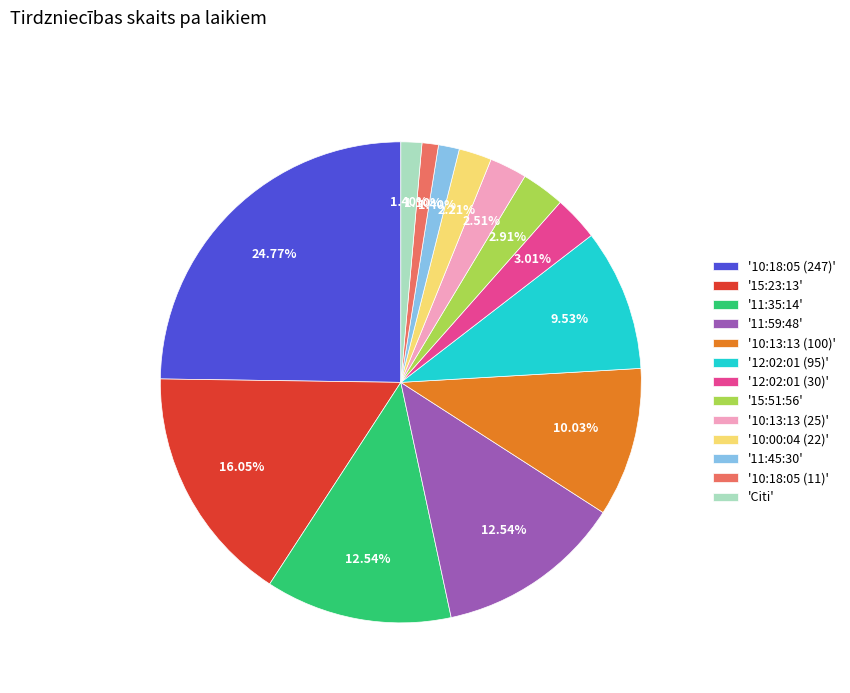

Do '10:18:05 (247)' and '11:59:48' together represent more than half of the pie?

No